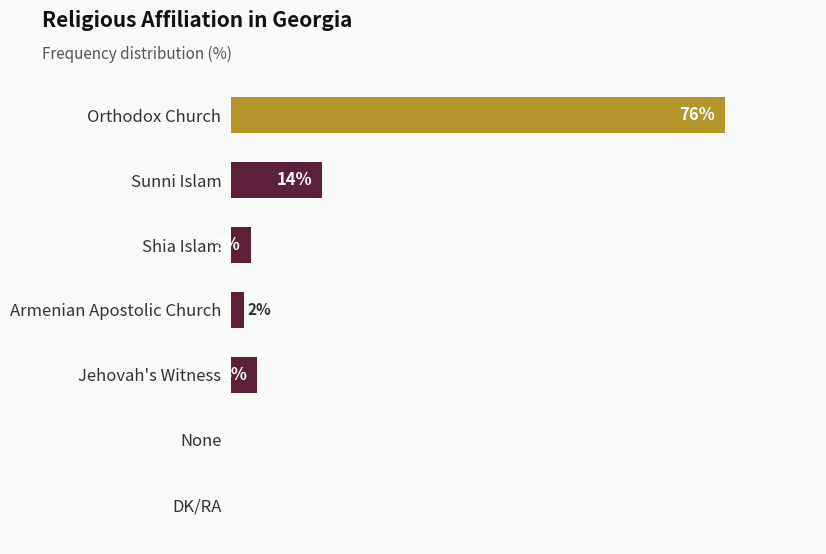

Which category has the highest value across all series?

Orthodox Church